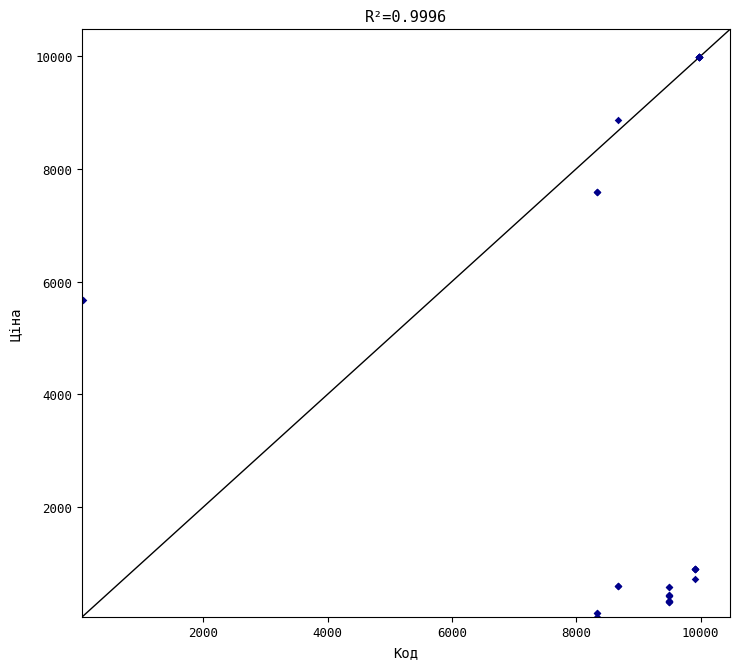

What Y value in the scatter plot is closest to 5016?

5673.8